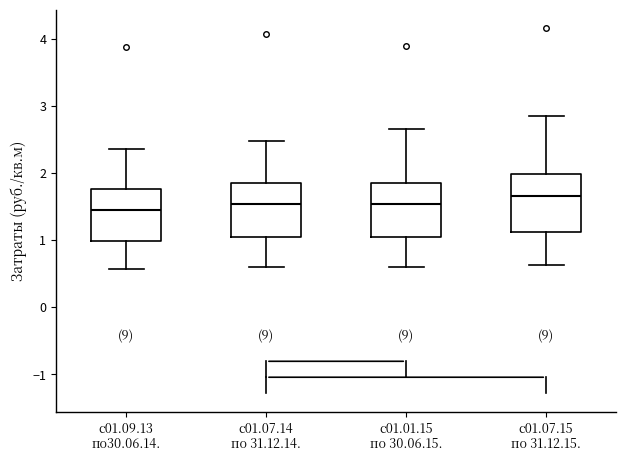

Which box has the highest median line?

с01.07.15 по 31.12.15.